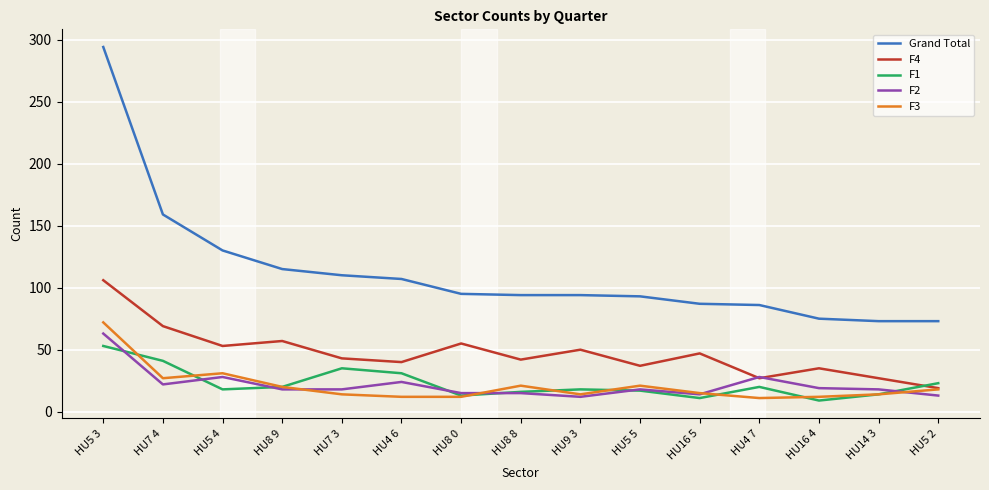

At which category is the sum across all series the highest?

HU5 3